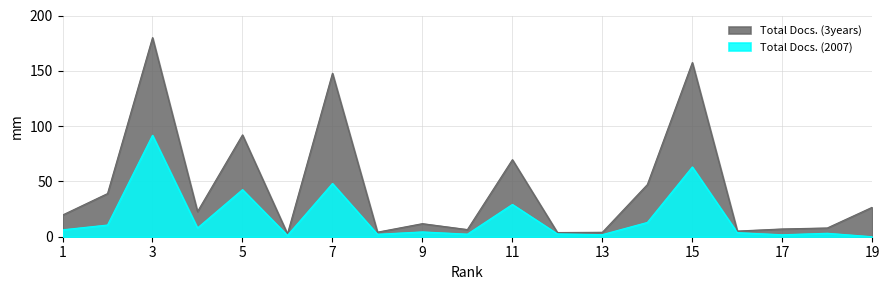

True or false: Total Docs. (2007) and Total Docs. (3years) intersect in this chart.

False